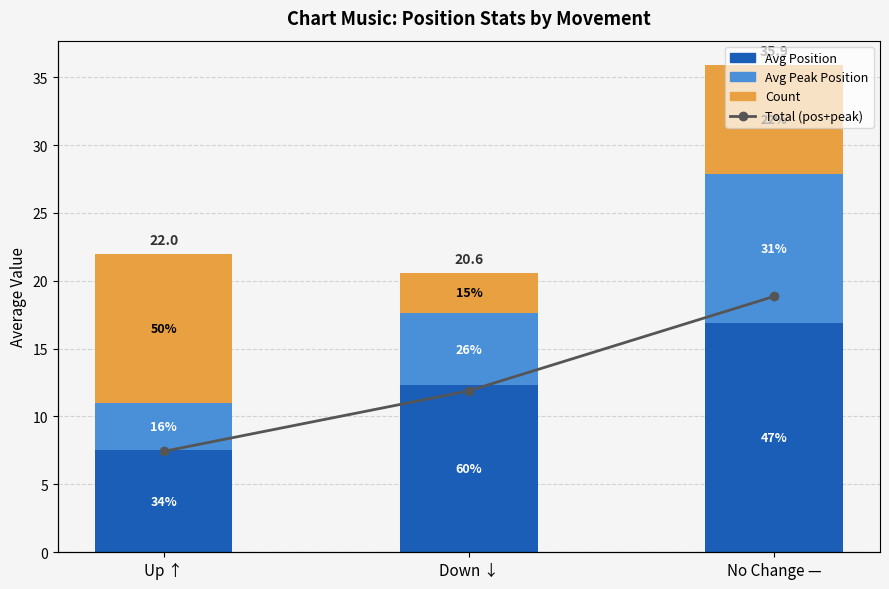

List the labels in order of Total (pos+peak) value, smallest first.

Up ↑, Down ↓, No Change —